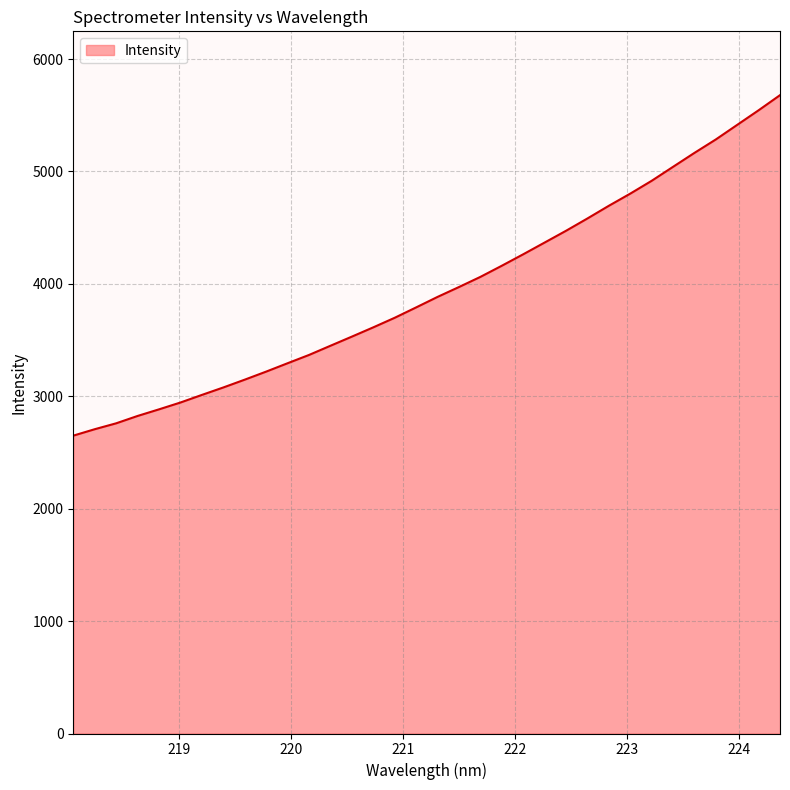

What is the difference between the maximum and minimum values?

3029.0